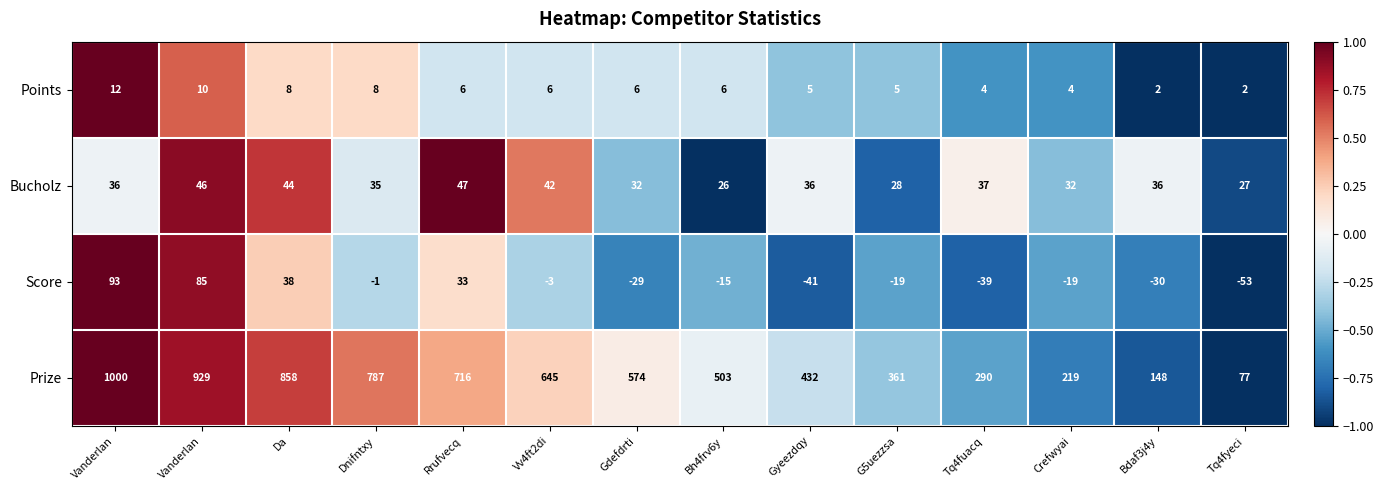

How many data points in Prize are less than 574?

7